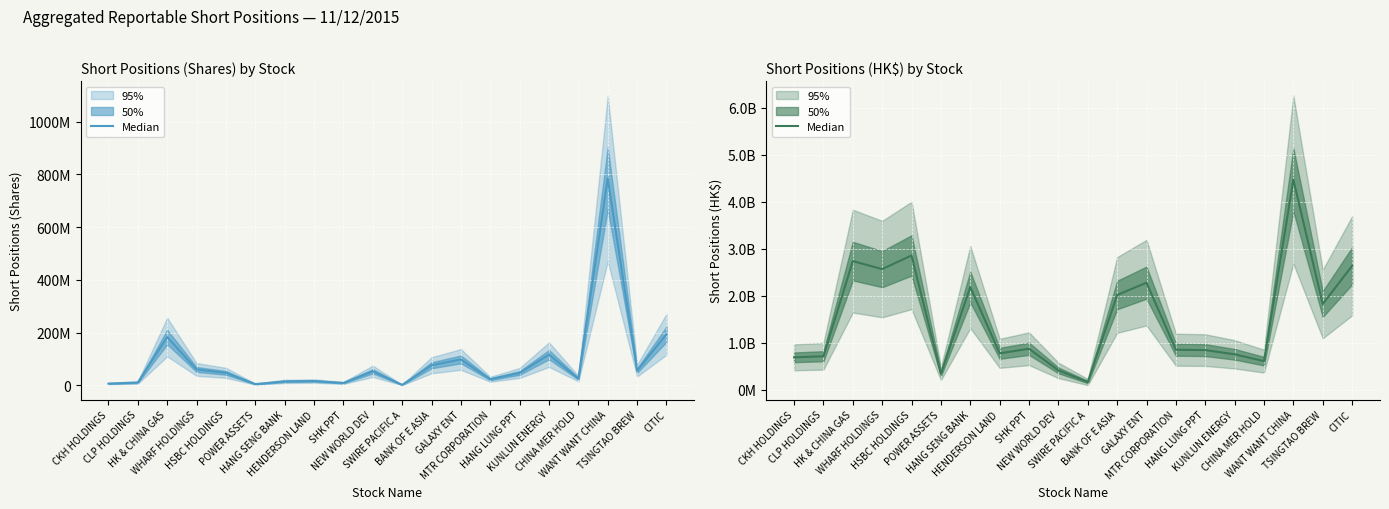

The chart shows a value of 2016348761 at BANK OF E ASIA. True or false?

True